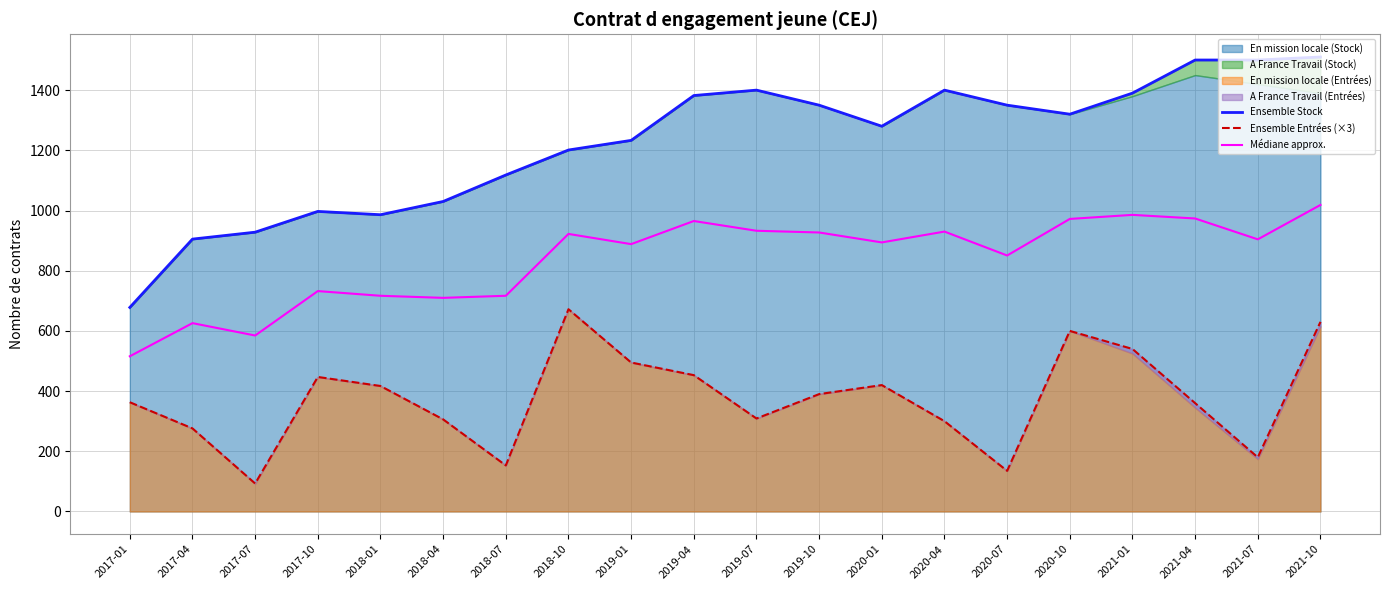

What position from the right is 2017-10?

17